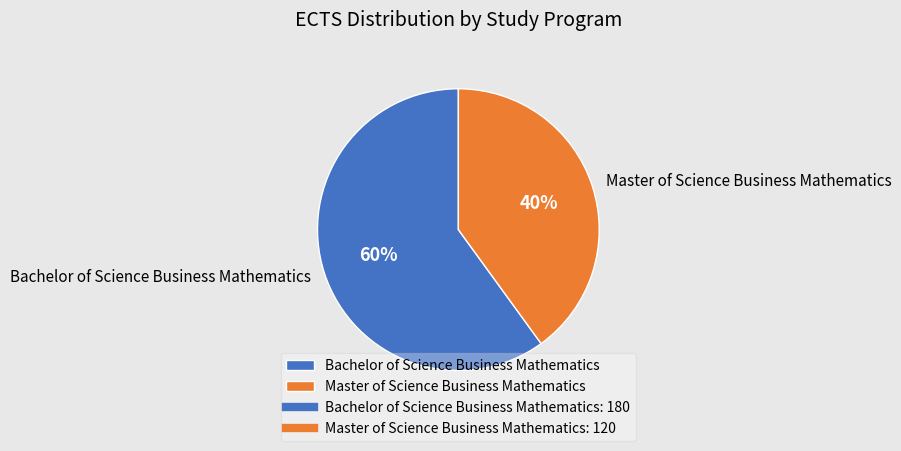

Between Master of Science Business Mathematics and Bachelor of Science Business Mathematics, which is larger?

Bachelor of Science Business Mathematics